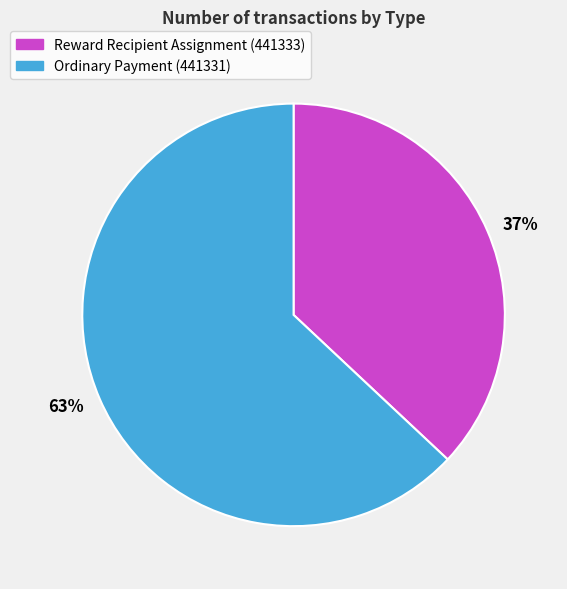

How many segments does this pie chart have?

2